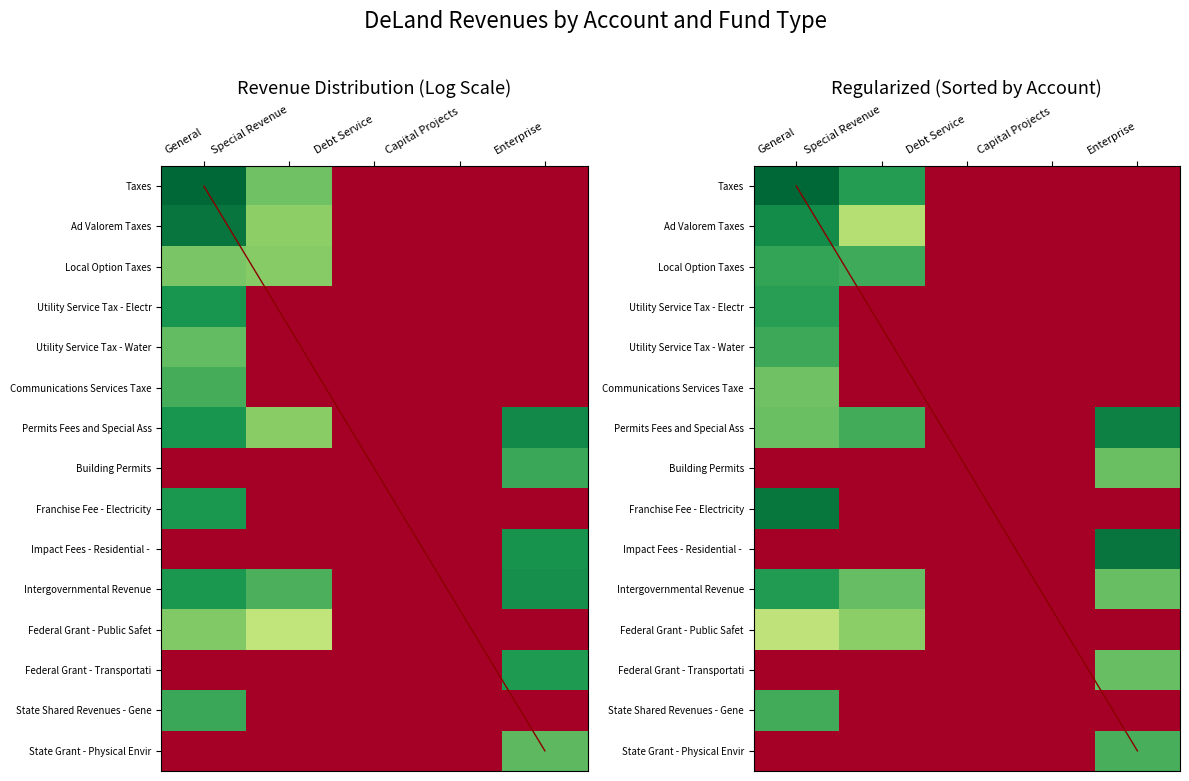

What is the maximum value shown in the chart?

16.4